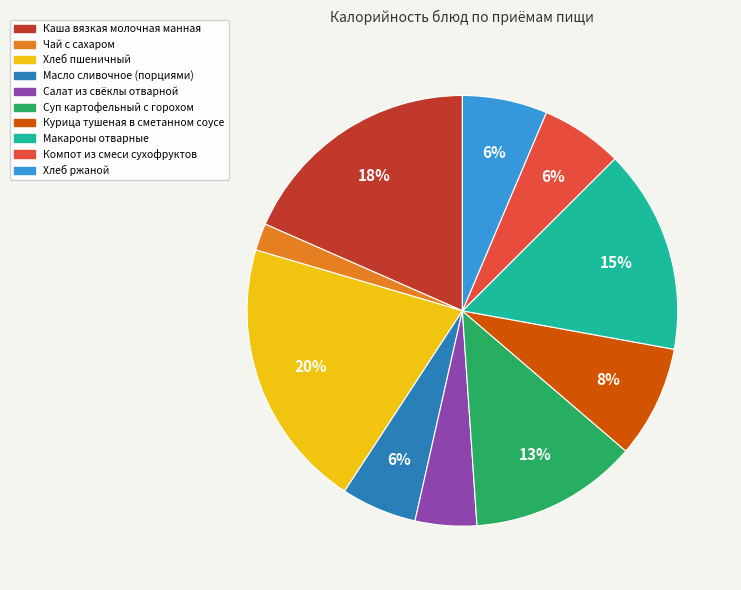

To the nearest percent, what is the average slice percentage?

10%